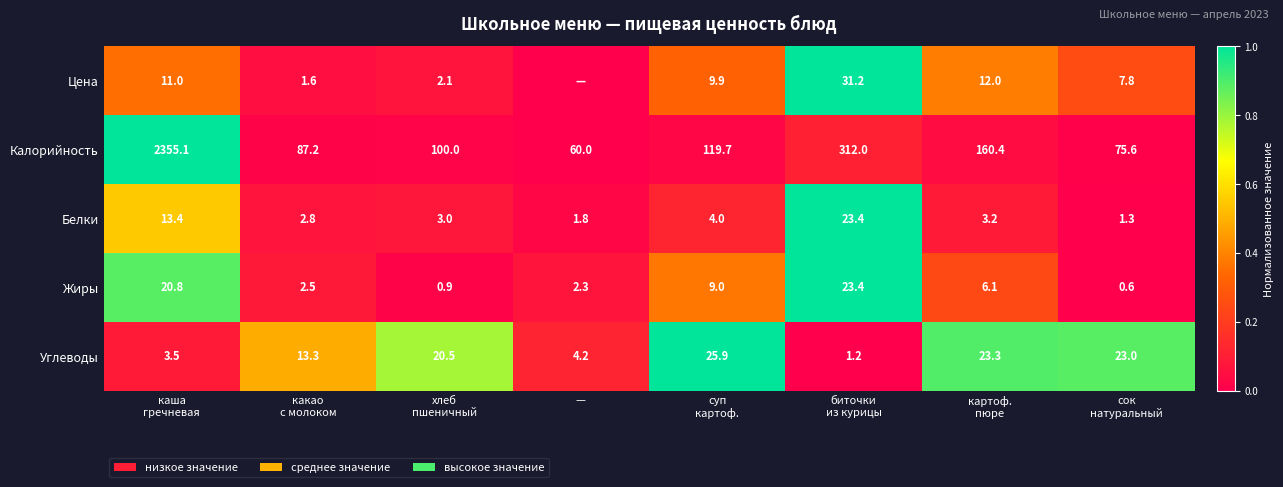

Is it true that Белки equals 1.0 at —?

False